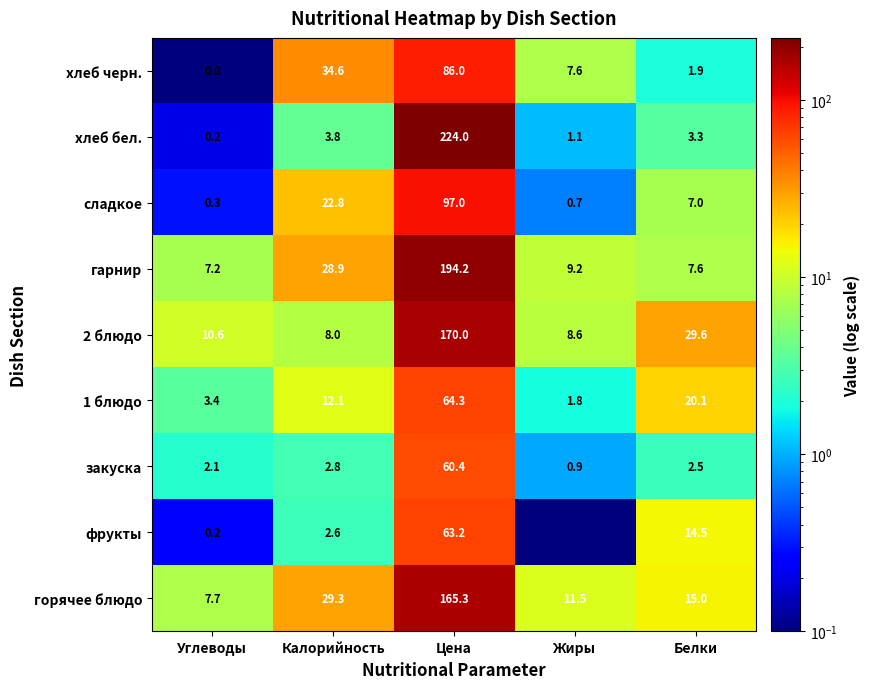

Rank the series at Белки from lowest to highest value.

хлеб черн., закуска, хлеб бел., сладкое, гарнир, фрукты, горячее блюдо, 1 блюдо, 2 блюдо